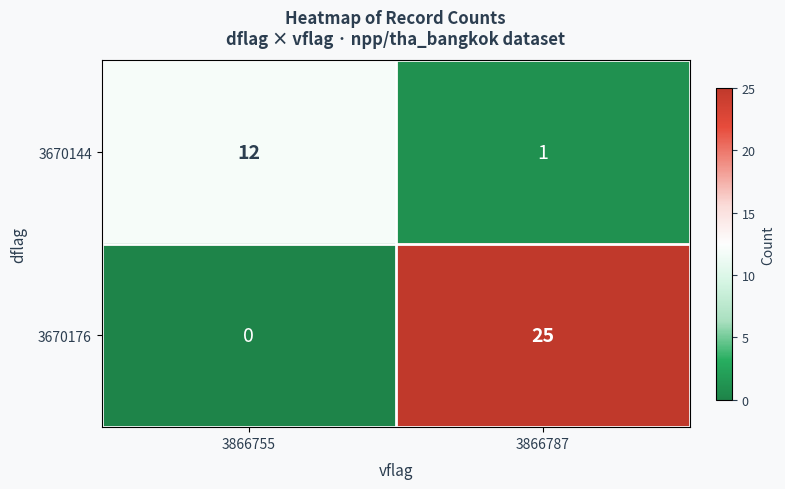

At which label is 3670144 closest to 6?

3866787